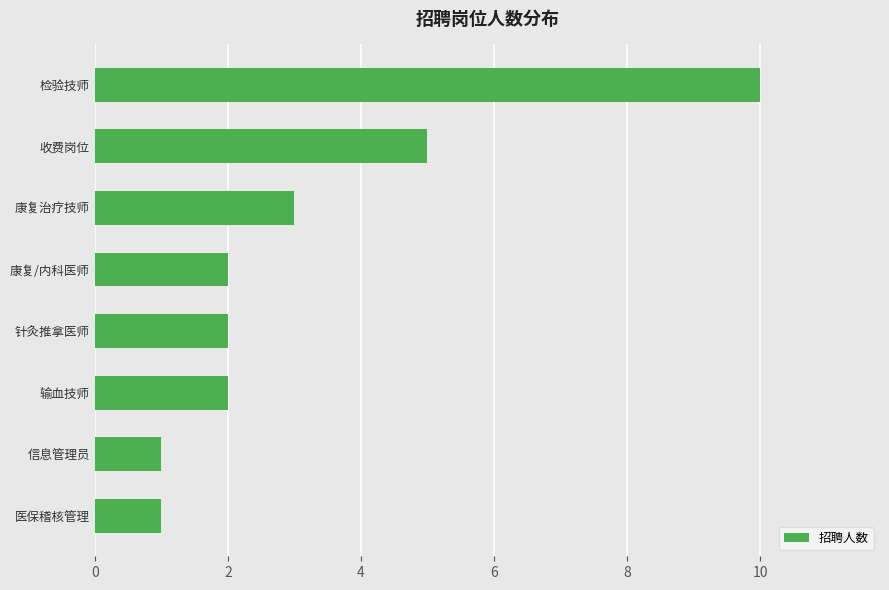

What is the average value?

3